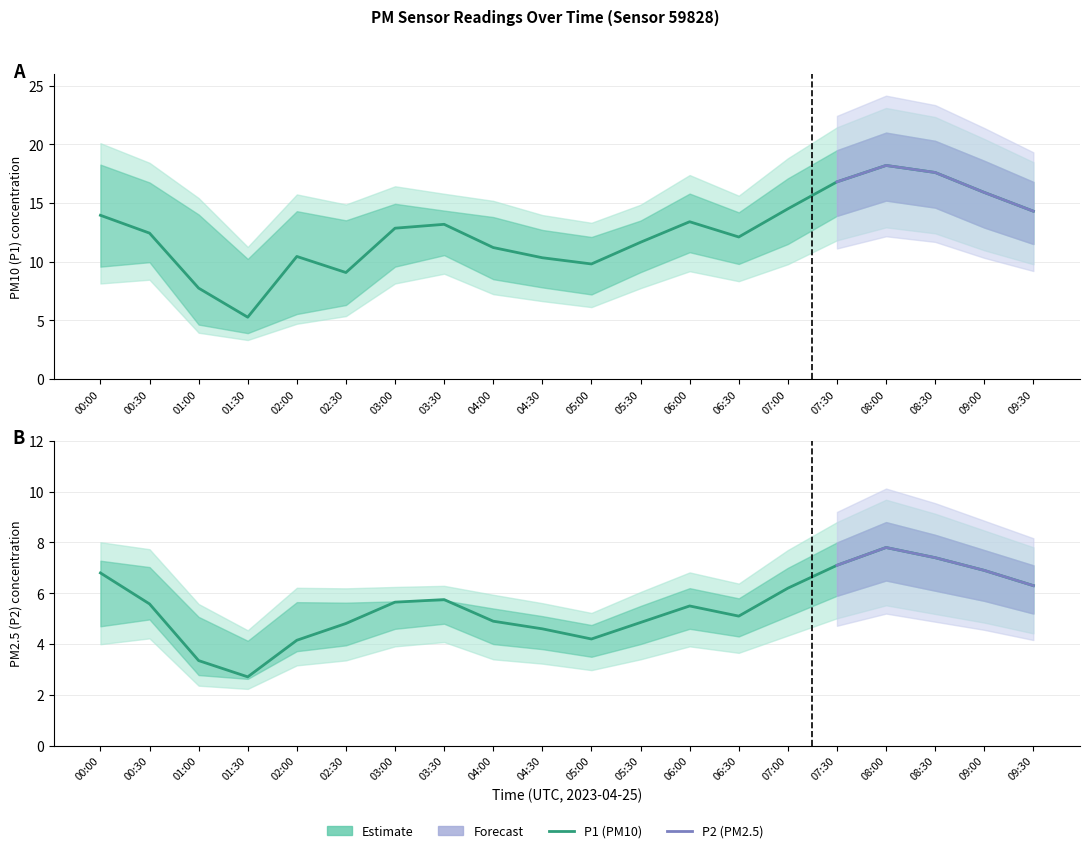

Is it true that P2_upper equals 7.0 at 00:30?

True